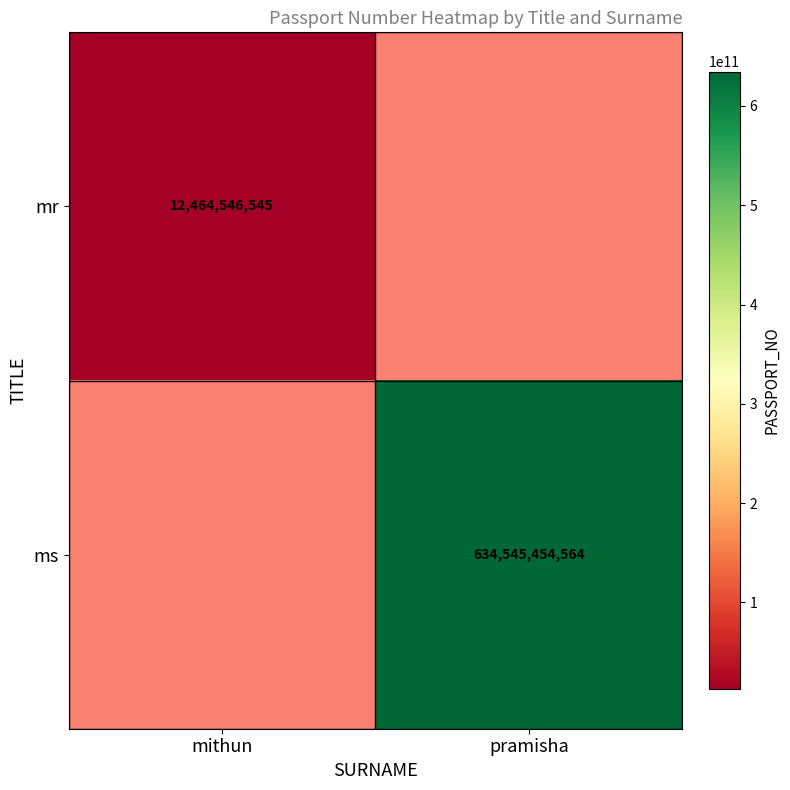

True or false: mr has a value of 12464546545 at mithun.

True